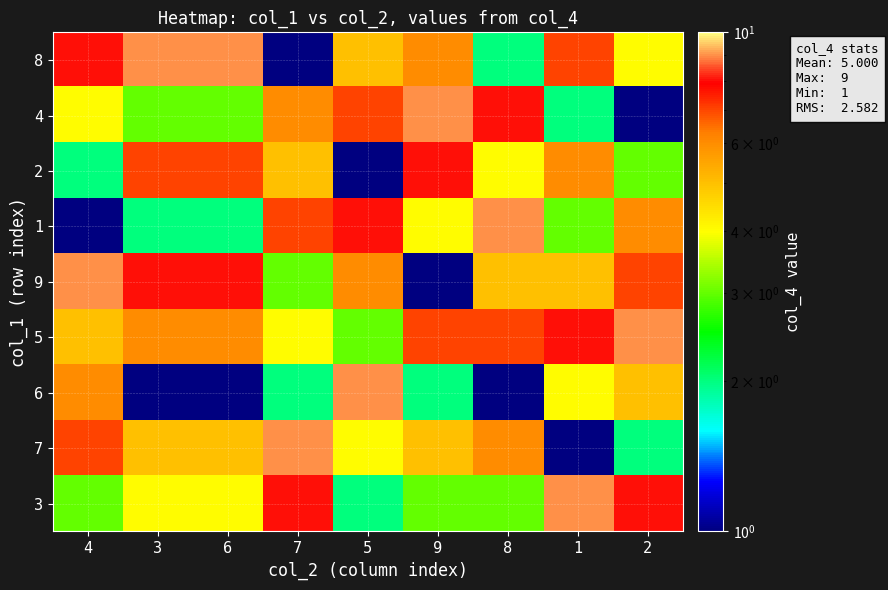

Which series changed the most between 7 and 2?

7